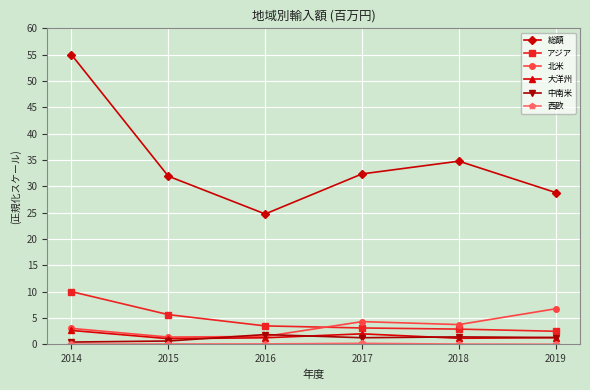

Which category has the highest value across all series?

2014